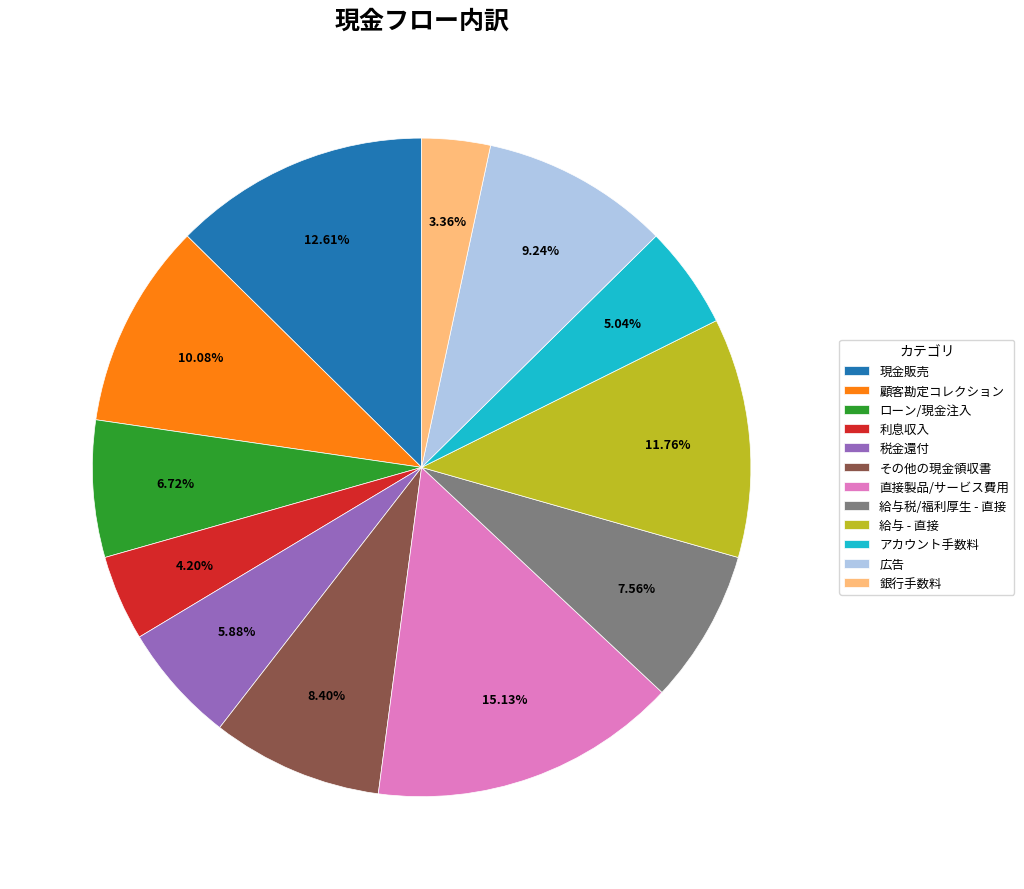

Does any single category account for the majority?

No